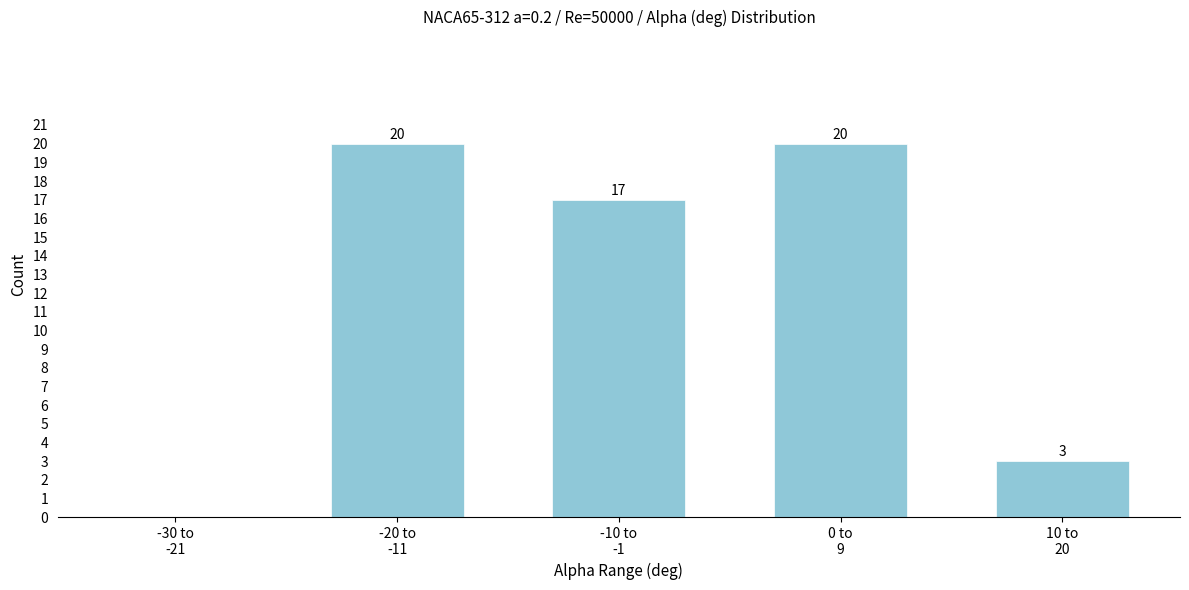

How many values are between 3 and 20?

4